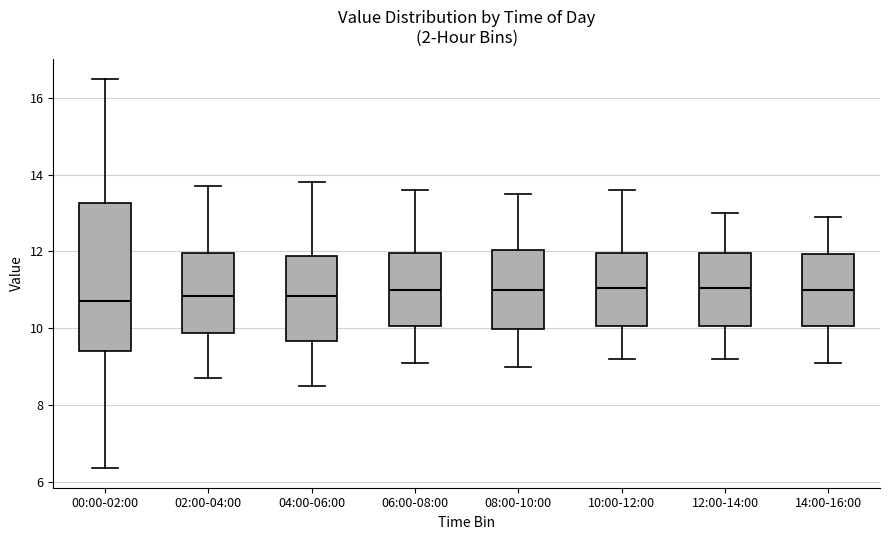

Reading left to right, transcribe this box plot: for each box, give where its median line is, the range the box spans, and where its two whiskers end, as read against the y-axis. The values are not printed on the chart, so give them approximately, as read against the axis.

00:00-02:00: median 10.8, box 9.4 to 13.2, whiskers 6.4 to 16.6
02:00-04:00: median 10.8, box 9.8 to 12.0, whiskers 8.8 to 13.8
04:00-06:00: median 10.8, box 9.6 to 11.8, whiskers 8.6 to 13.8
06:00-08:00: median 11.0, box 10.0 to 12.0, whiskers 9.2 to 13.6
08:00-10:00: median 11.0, box 10.0 to 12.0, whiskers 9.0 to 13.6
10:00-12:00: median 11.0, box 10.0 to 12.0, whiskers 9.2 to 13.6
12:00-14:00: median 11.0, box 10.0 to 12.0, whiskers 9.2 to 13.0
14:00-16:00: median 11.0, box 10.0 to 12.0, whiskers 9.2 to 13.0